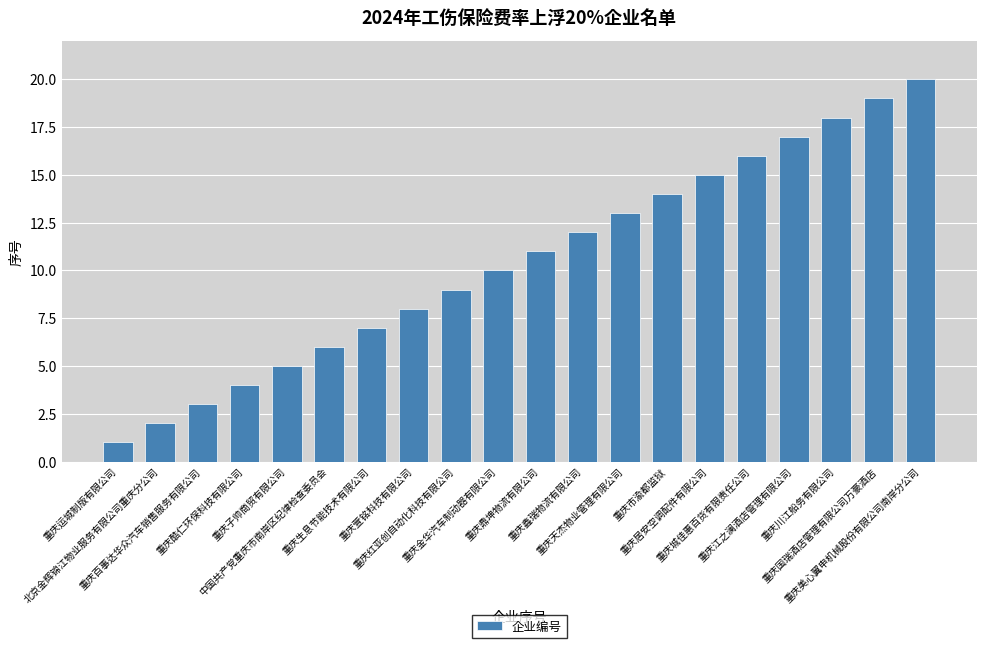

Rank the categories by value from highest to lowest.

重庆美心翼申机械股份有限公司南岸分公司, 重庆国瑞酒店管理有限公司万豪酒店, 重庆川江船务有限公司, 重庆江之澜酒店管理有限公司, 重庆城佳惠百货有限责任公司, 重庆居安空调配件有限公司, 重庆市渝都监狱, 重庆天杰物业管理有限公司, 重庆鑫瑞物流有限公司, 重庆鼎坤物流有限公司, 重庆金华汽车制动器有限公司, 重庆红亚创自动化科技有限公司, 重庆萱铭科技有限公司, 重庆生息节能技术有限公司, 中国共产党重庆市南岸区纪律检查委员会, 重庆子帅商贸有限公司, 重庆酷仁环保科技有限公司, 重庆百事达华众汽车销售服务有限公司, 北京金辉锦江物业服务有限公司重庆分公司, 重庆运城制版有限公司